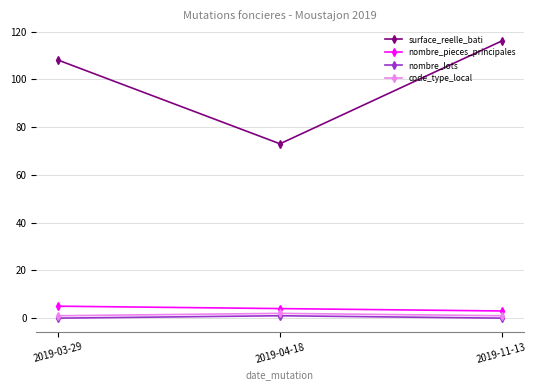

Is the value of surface_reelle_bati at 2019-03-29 greater than the value of code_type_local at 2019-03-29?

Yes